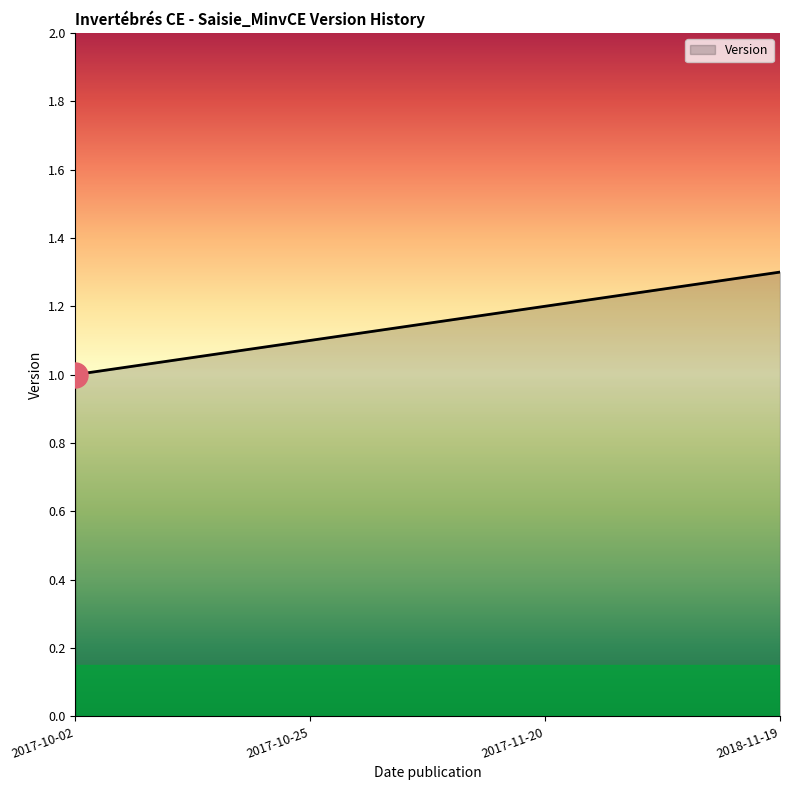

The value at 2017-10-02 is 1.0. True or false?

True